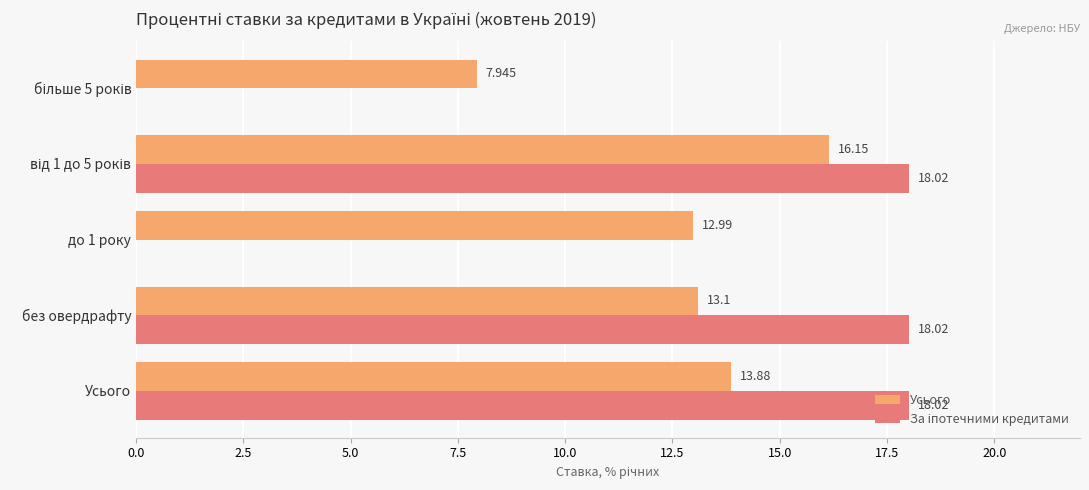

Which series has the largest total across all categories?

Усього